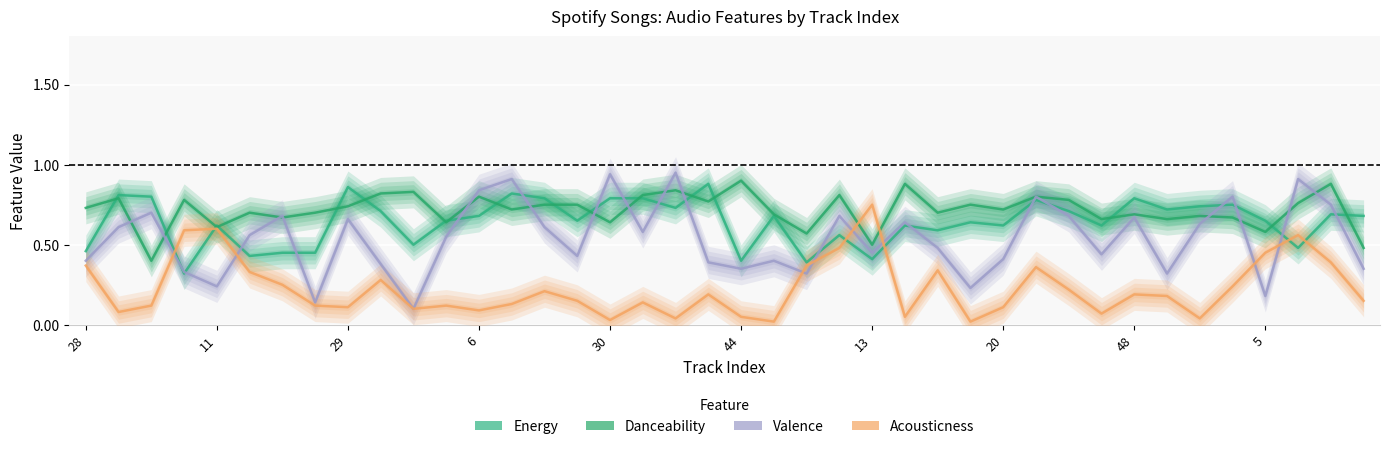

How many Danceability values are between 0 and 1?

40